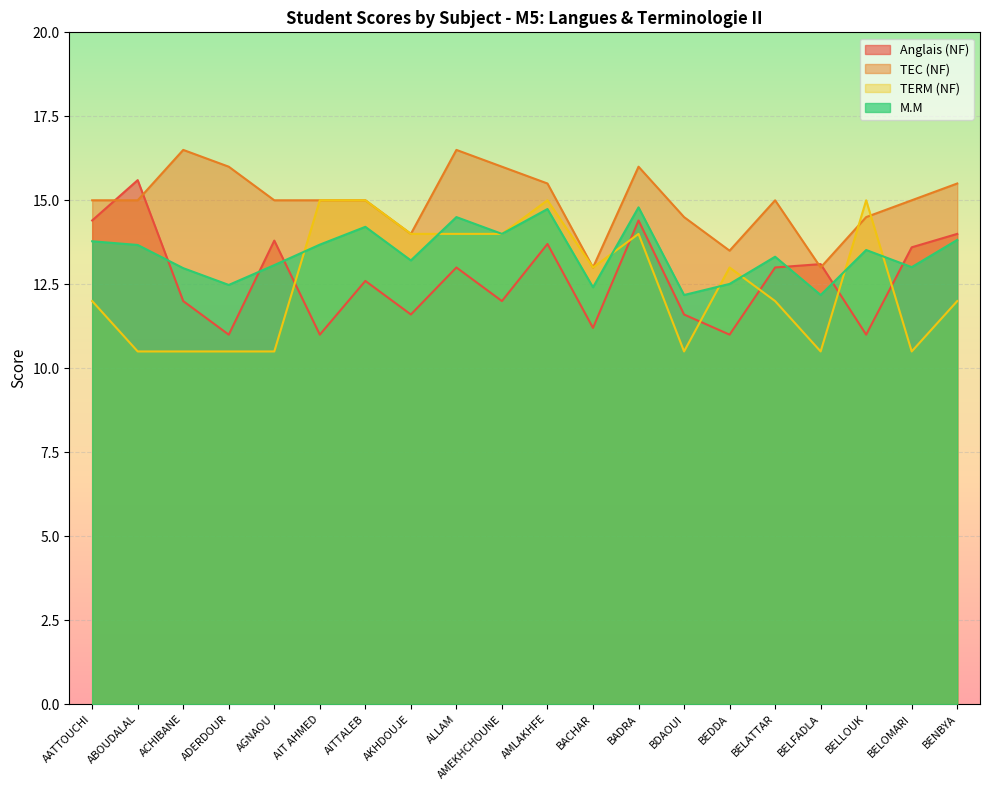

What is the average value of the TEC (NF) series?

15.0